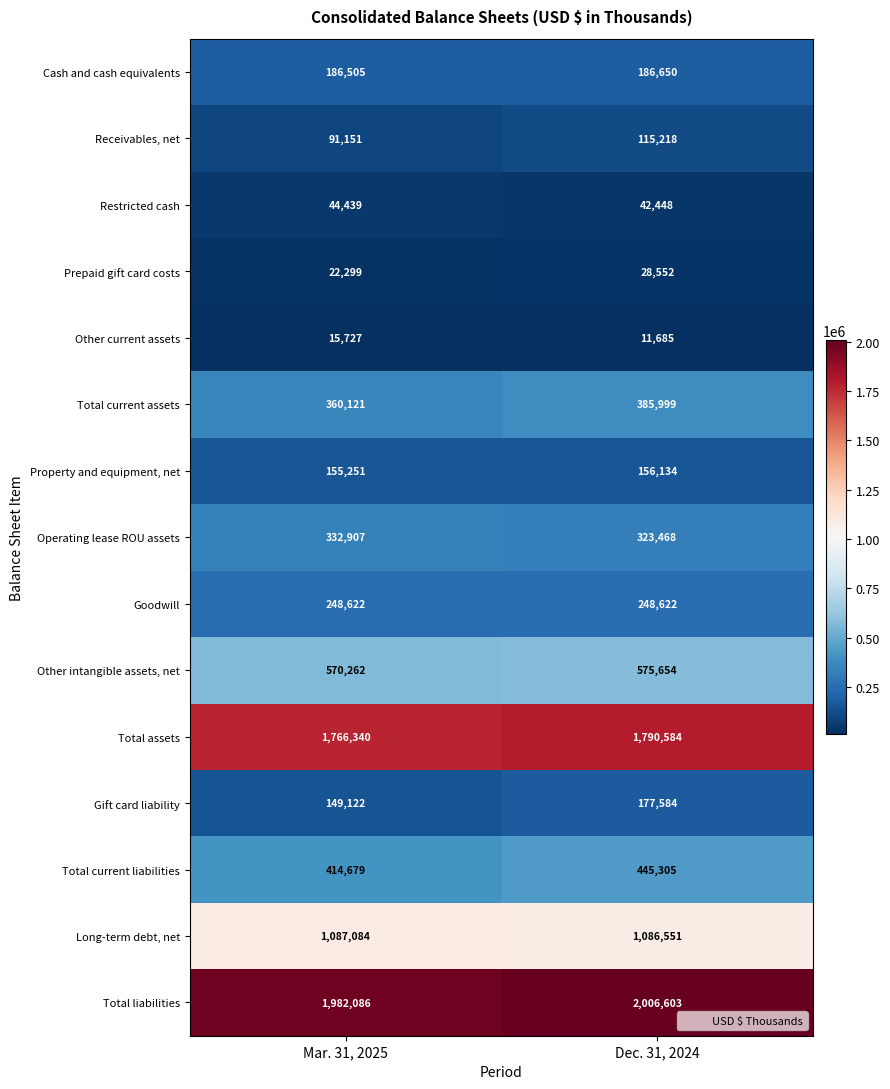

Reading right to left, list all the values displayed in this chart.

Cash and cash equivalents: 186650	186505
Receivables, net: 115218	91151
Restricted cash: 42448	44439
Prepaid gift card costs: 28552	22299
Other current assets: 11685	15727
Total current assets: 385999	360121
Property and equipment, net: 156134	155251
Operating lease ROU assets: 323468	332907
Goodwill: 248622	248622
Other intangible assets, net: 575654	570262
Total assets: 1790584	1766340
Gift card liability: 177584	149122
Total current liabilities: 445305	414679
Long-term debt, net: 1086551	1087084
Total liabilities: 2006603	1982086